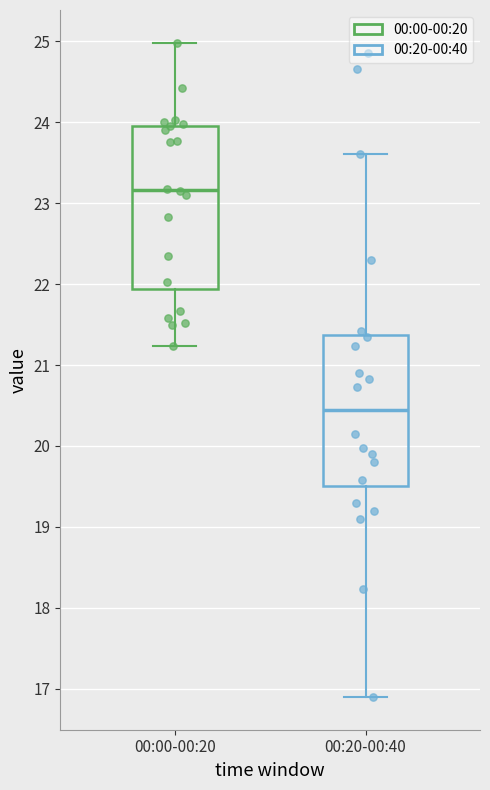

Reading left to right, transcribe this box plot: for each box, give where its median line is, the range the box spans, and where its two whiskers end, as read against the y-axis. The values are not printed on the chart, so give them approximately, as read against the axis.

00:00-00:20: median 23.2, box 21.9 to 24.0, whiskers 21.2 to 25.0
00:20-00:40: median 20.4, box 19.5 to 21.4, whiskers 16.9 to 23.6